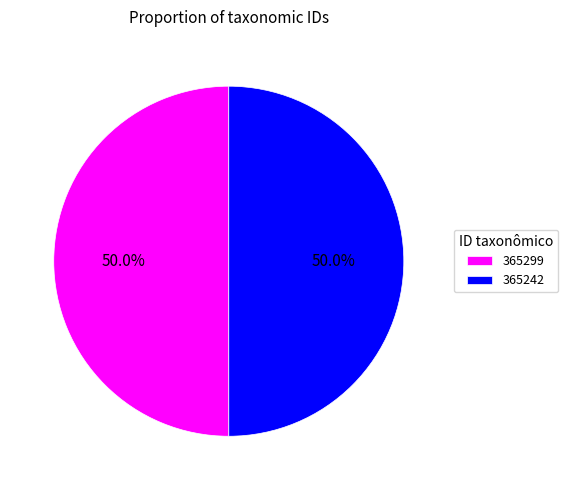

What is the ratio of the value at 365242 to the value at 365299?

1.0